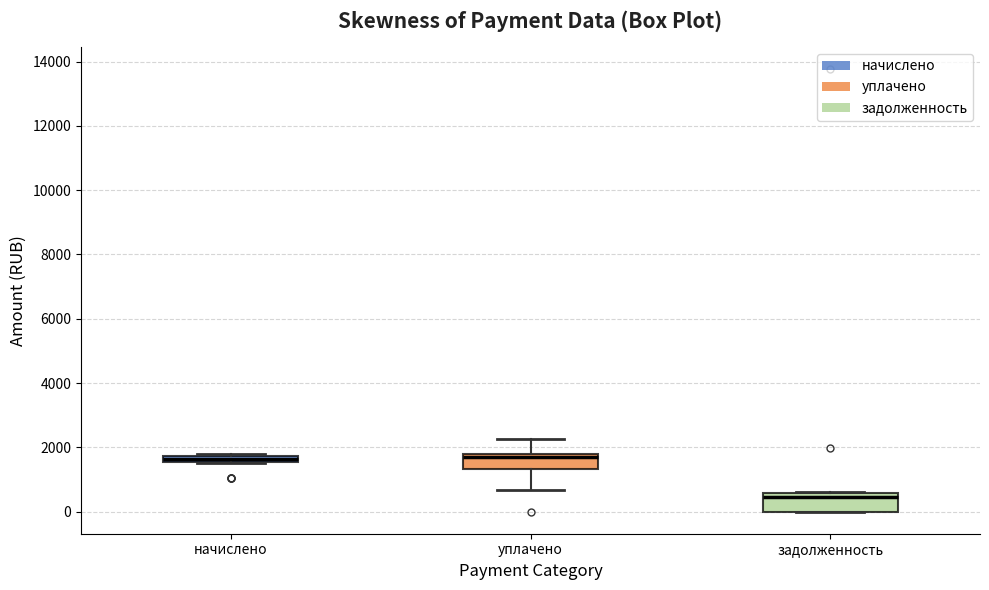

Where is the upper edge of the box for начислено on the y-axis? The values are not printed on the chart, so give them approximately, as read against the axis.

1800